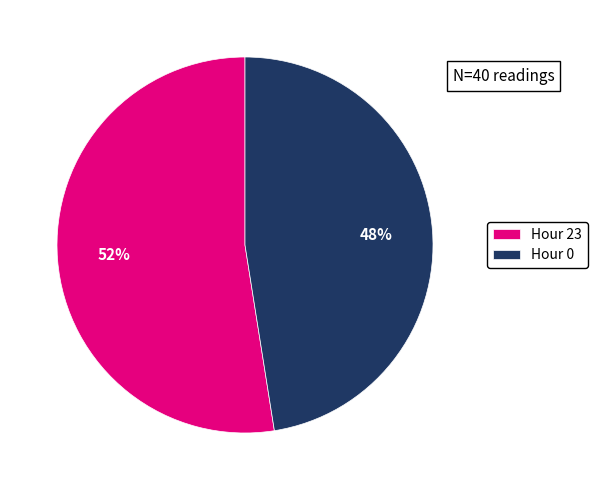

Rank the categories by value from lowest to highest.

Hour 0, Hour 23